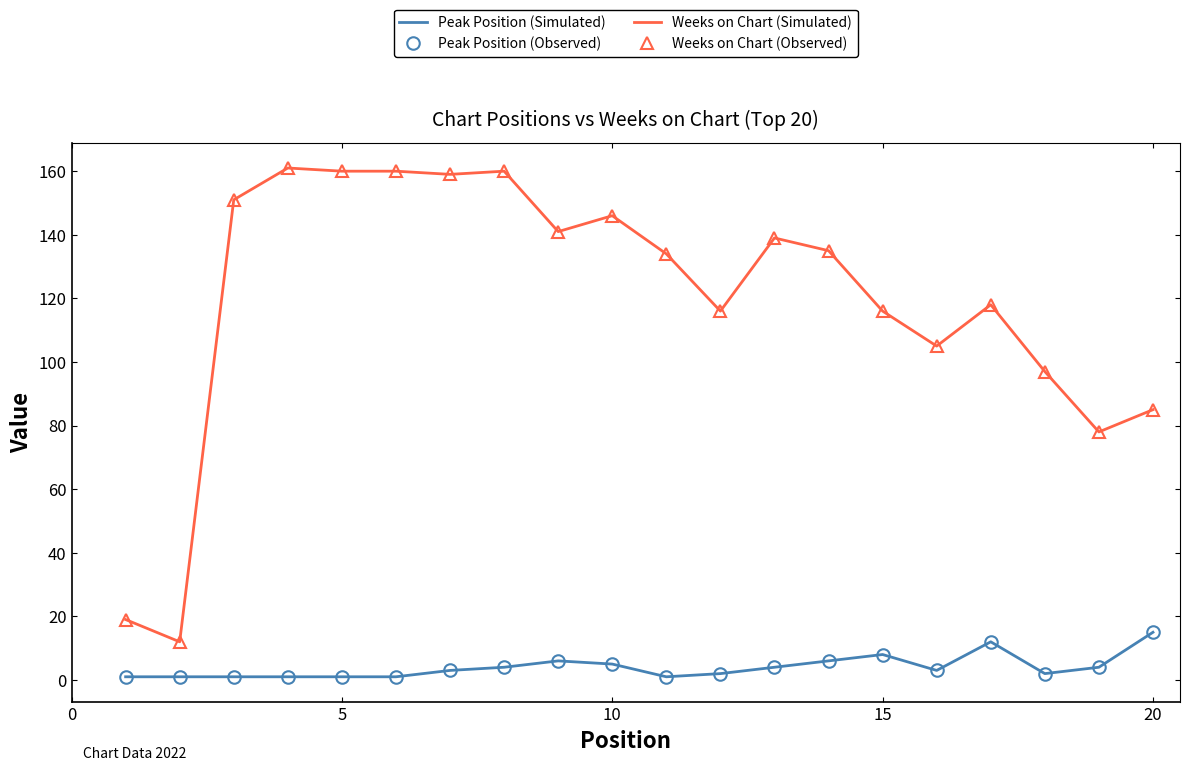

How many interior local peaks does the Weeks on Chart (Simulated) series have?

5